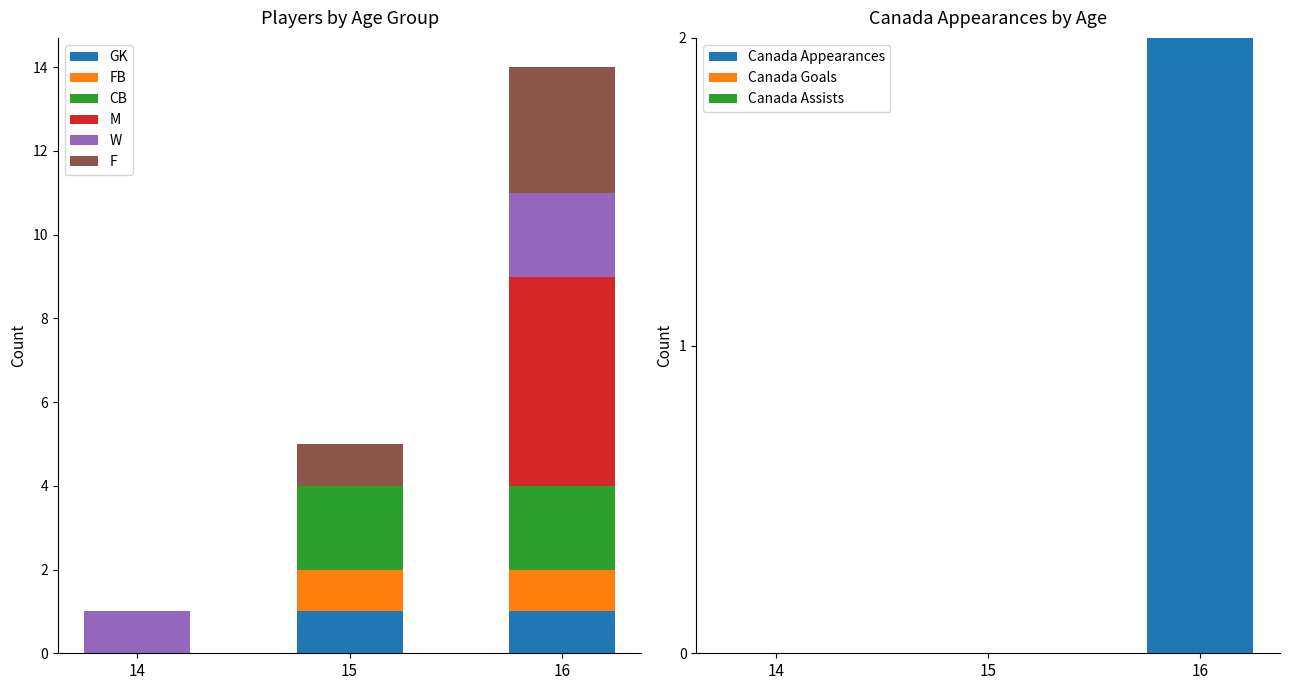

Does the chart contain any negative values?

No